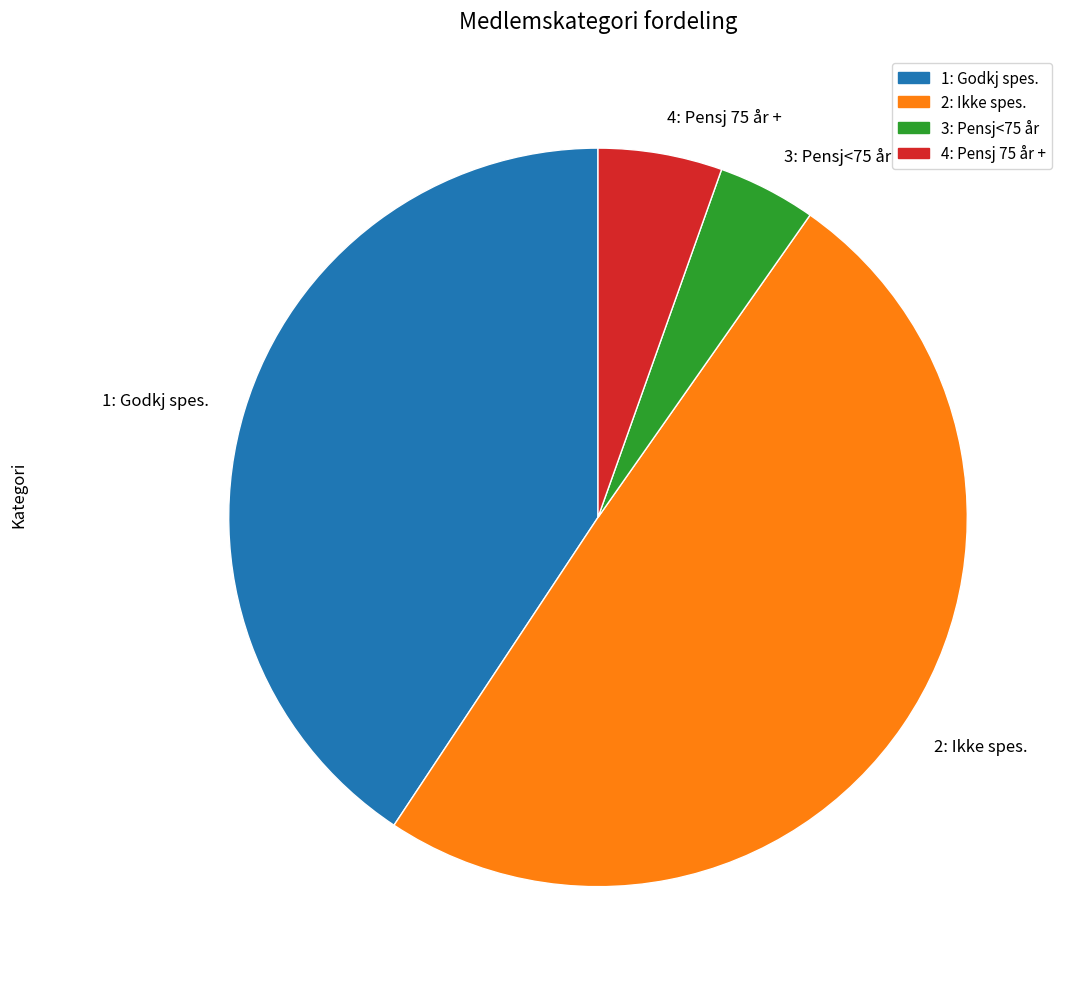

What is the smallest slice in the pie chart?

3: Pensj<75 år